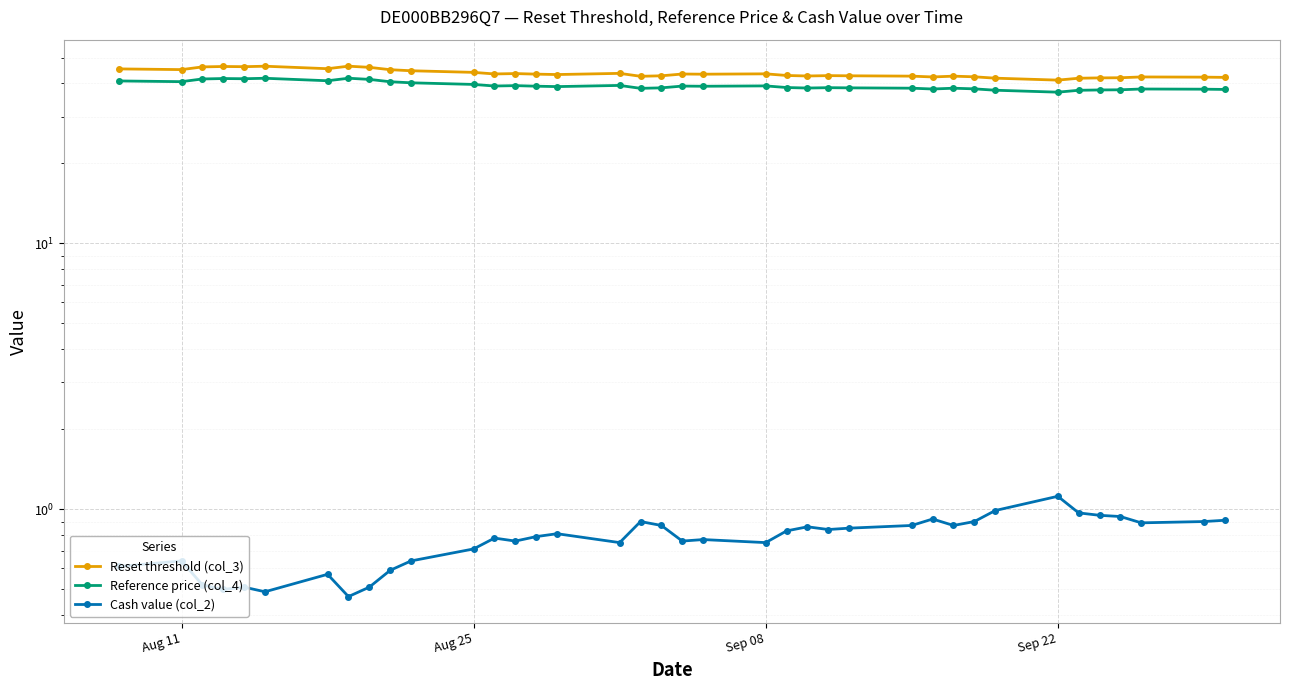

The Reset threshold (col_3) series shows 25.7 at 32. True or false?

False